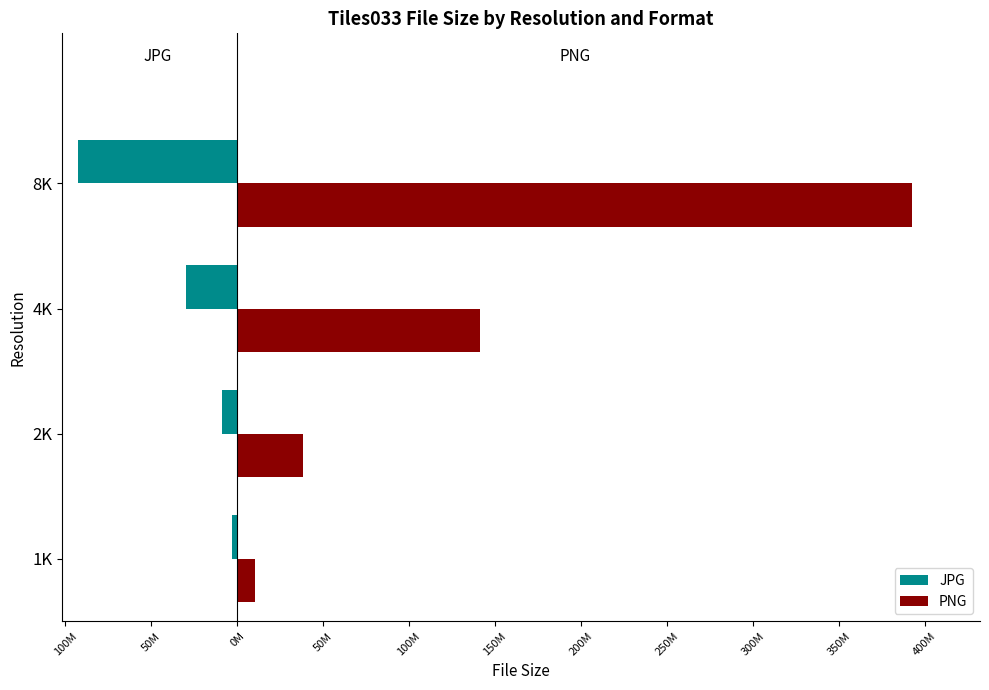

Which series has the largest range (max minus min)?

PNG